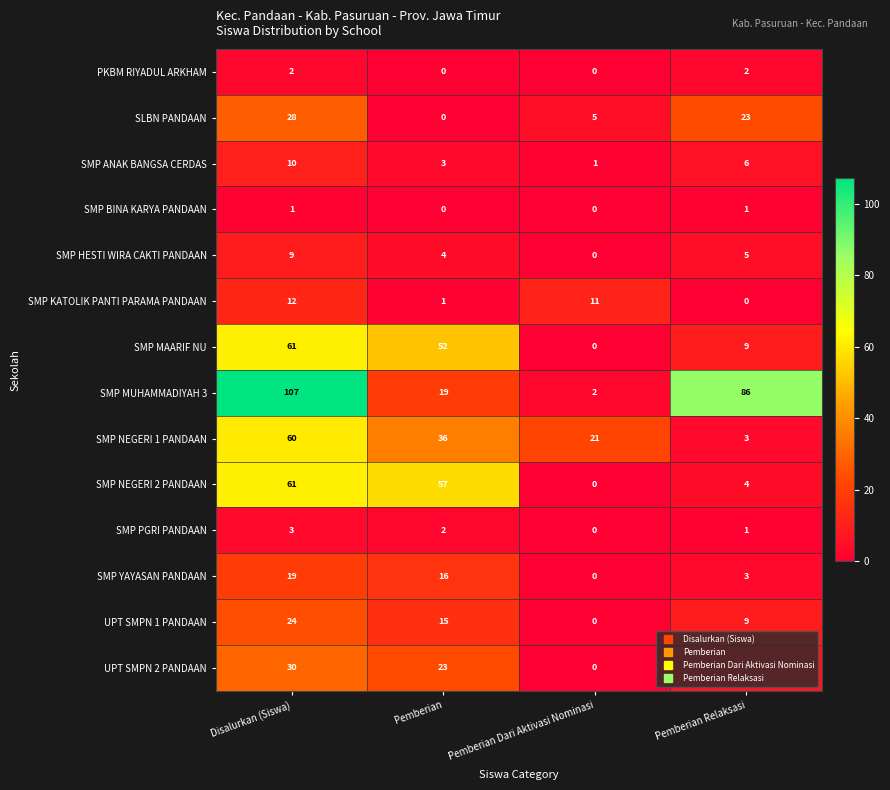

Which series has the widest spread of values?

SMP MUHAMMADIYAH 3